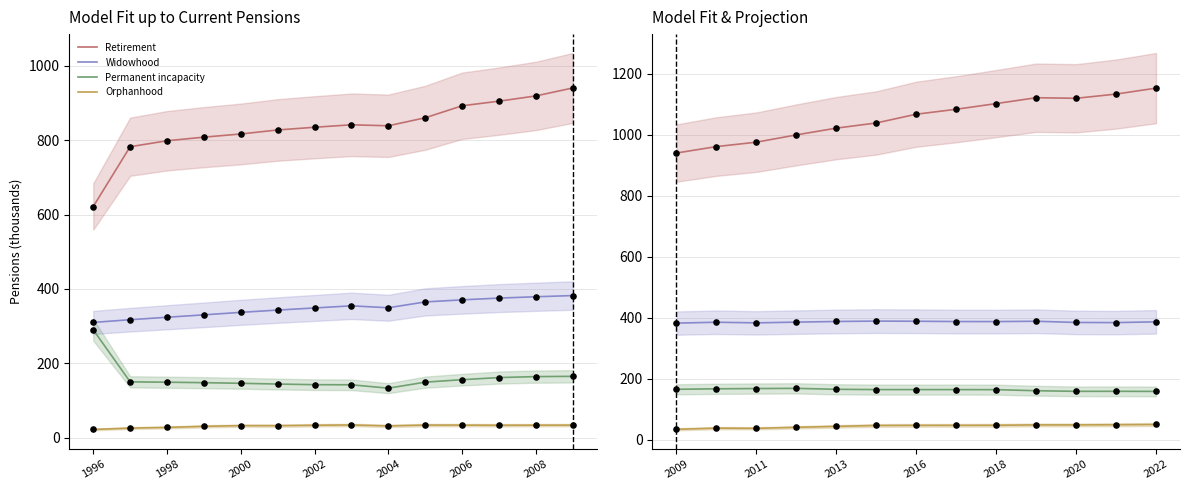

Which series has the largest Y range (max minus min)?

Retirement